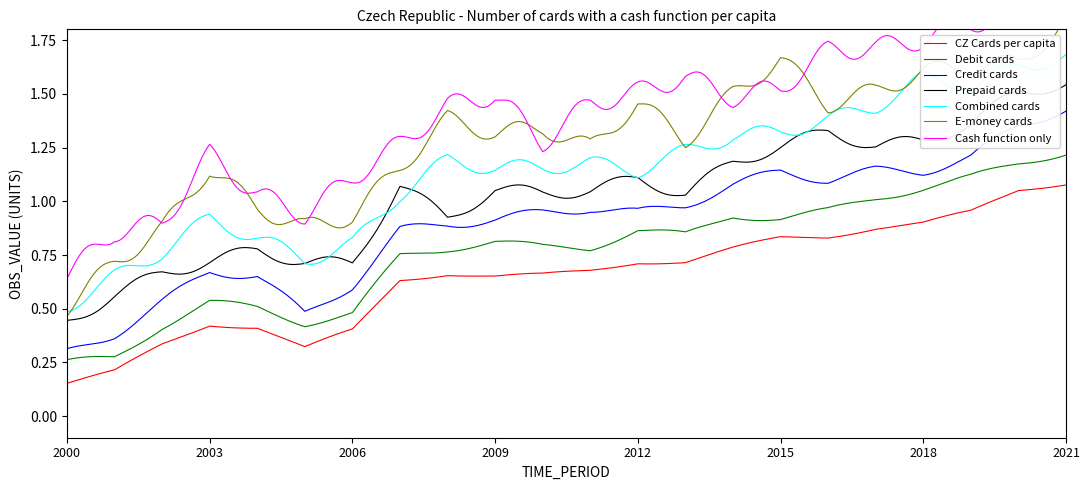

Which category has the lowest value across all series?

2000